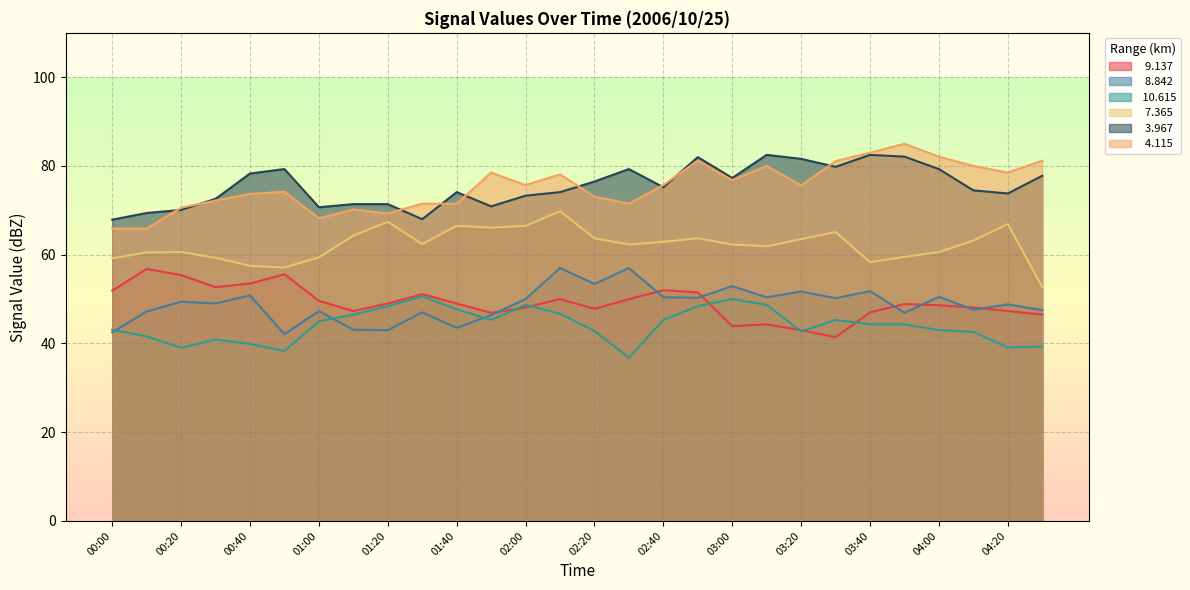

True or false:   4.115 and   9.137 cross at least once.

False